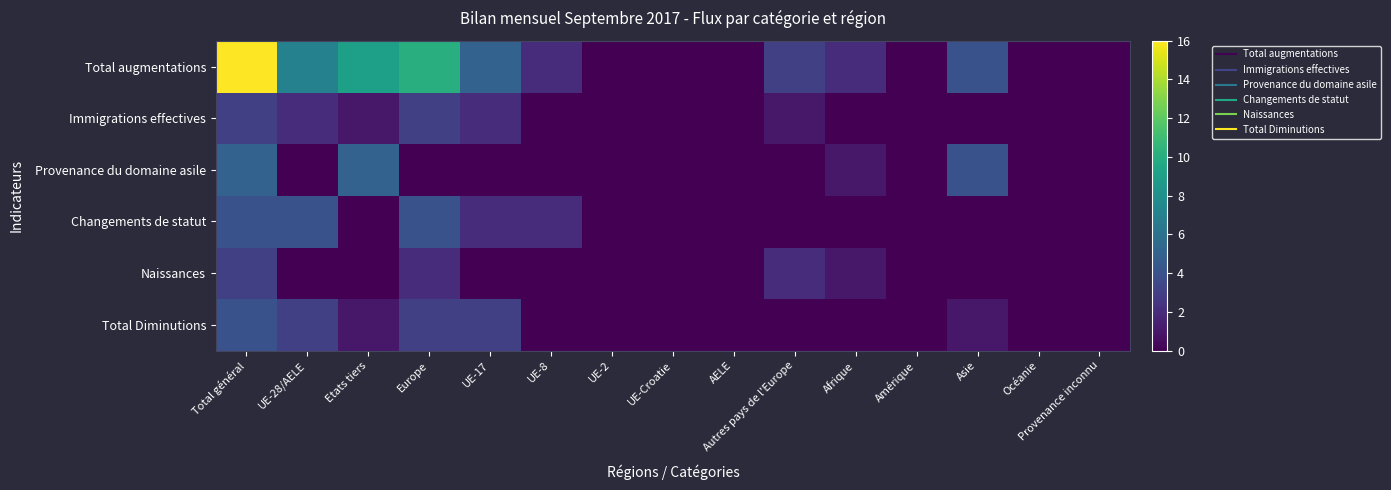

Reading left to right, what are all the values shown in this chart?

Total augmentations: Total général=16	UE-28/AELE=7	Etats tiers=9	Europe=10	UE-17=5	UE-8=2	UE-2=0	UE-Croatie=0	AELE=0	Autres pays de l'Europe=3	Afrique=2	Amérique=0	Asie=4	Océanie=0	Provenance inconnu=0
Immigrations effectives: Total général=3	UE-28/AELE=2	Etats tiers=1	Europe=3	UE-17=2	UE-8=0	UE-2=0	UE-Croatie=0	AELE=0	Autres pays de l'Europe=1	Afrique=0	Amérique=0	Asie=0	Océanie=0	Provenance inconnu=0
Provenance du domaine asile: Total général=5	UE-28/AELE=0	Etats tiers=5	Europe=0	UE-17=0	UE-8=0	UE-2=0	UE-Croatie=0	AELE=0	Autres pays de l'Europe=0	Afrique=1	Amérique=0	Asie=4	Océanie=0	Provenance inconnu=0
Changements de statut: Total général=4	UE-28/AELE=4	Etats tiers=0	Europe=4	UE-17=2	UE-8=2	UE-2=0	UE-Croatie=0	AELE=0	Autres pays de l'Europe=0	Afrique=0	Amérique=0	Asie=0	Océanie=0	Provenance inconnu=0
Naissances: Total général=3	UE-28/AELE=0	Etats tiers=0	Europe=2	UE-17=0	UE-8=0	UE-2=0	UE-Croatie=0	AELE=0	Autres pays de l'Europe=2	Afrique=1	Amérique=0	Asie=0	Océanie=0	Provenance inconnu=0
Total Diminutions: Total général=4	UE-28/AELE=3	Etats tiers=1	Europe=3	UE-17=3	UE-8=0	UE-2=0	UE-Croatie=0	AELE=0	Autres pays de l'Europe=0	Afrique=0	Amérique=0	Asie=1	Océanie=0	Provenance inconnu=0